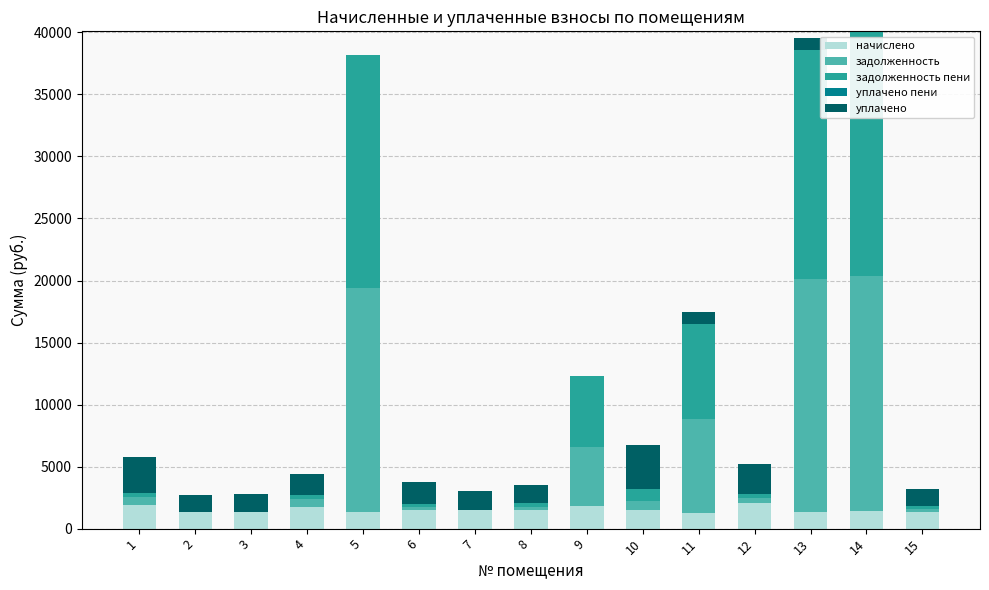

What is the total value across all series at 2?

2716.9